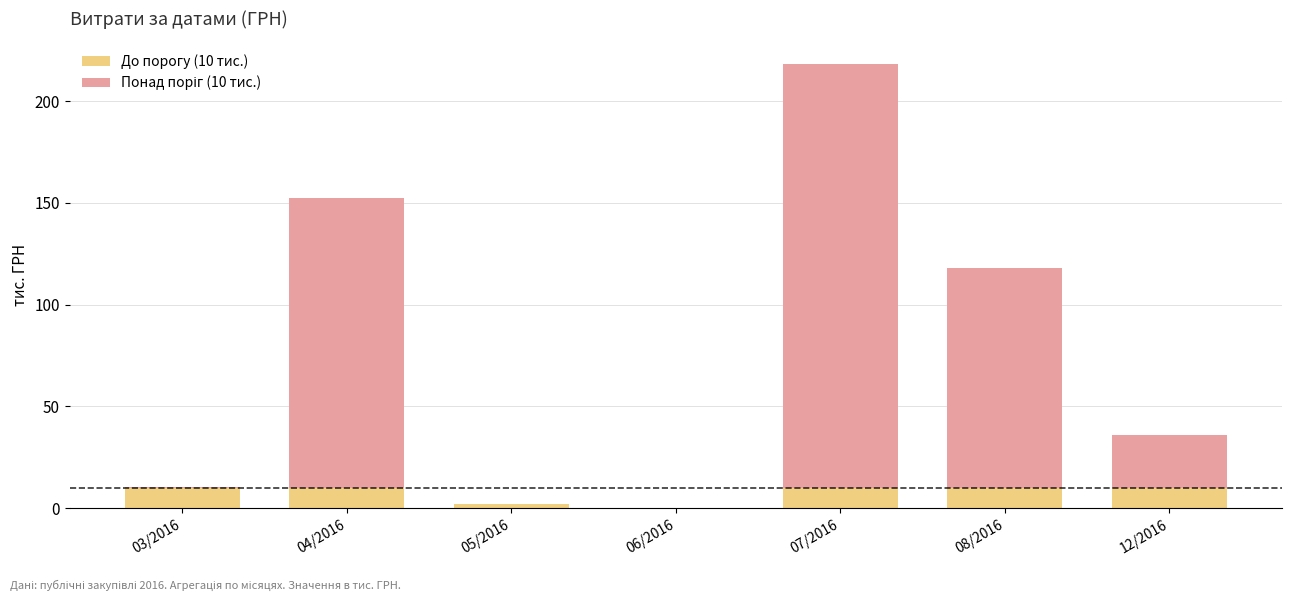

Count the number of data series in this chart.

2